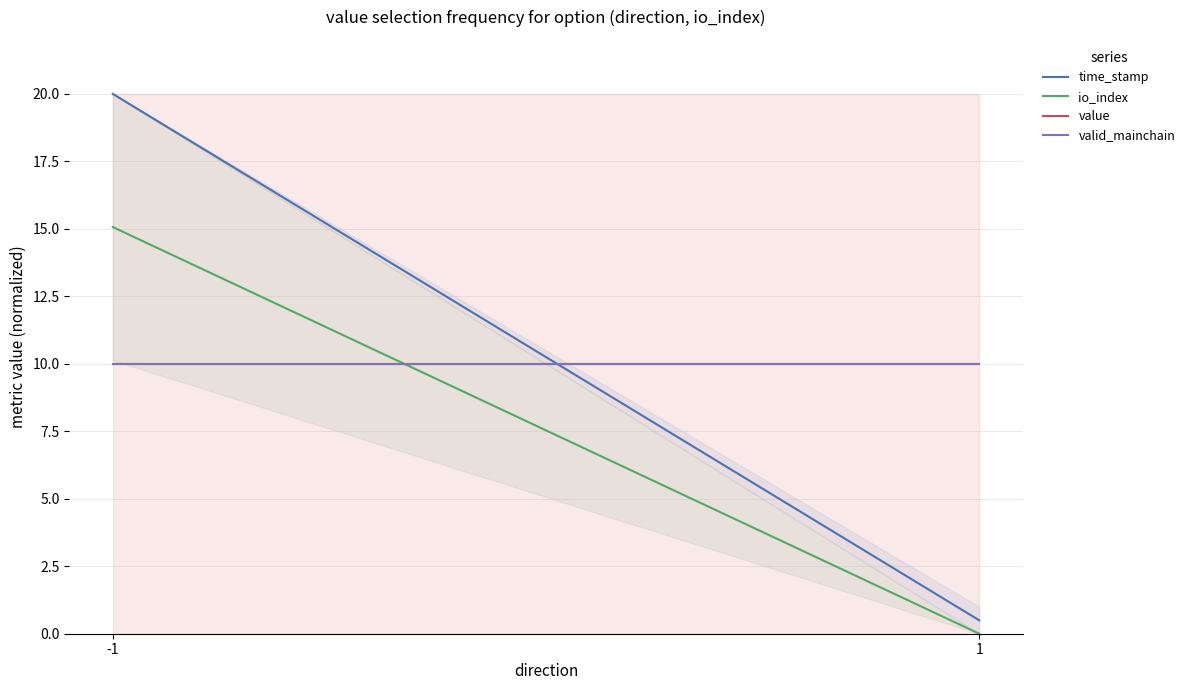

Which label corresponds to the smallest value in the chart?

1